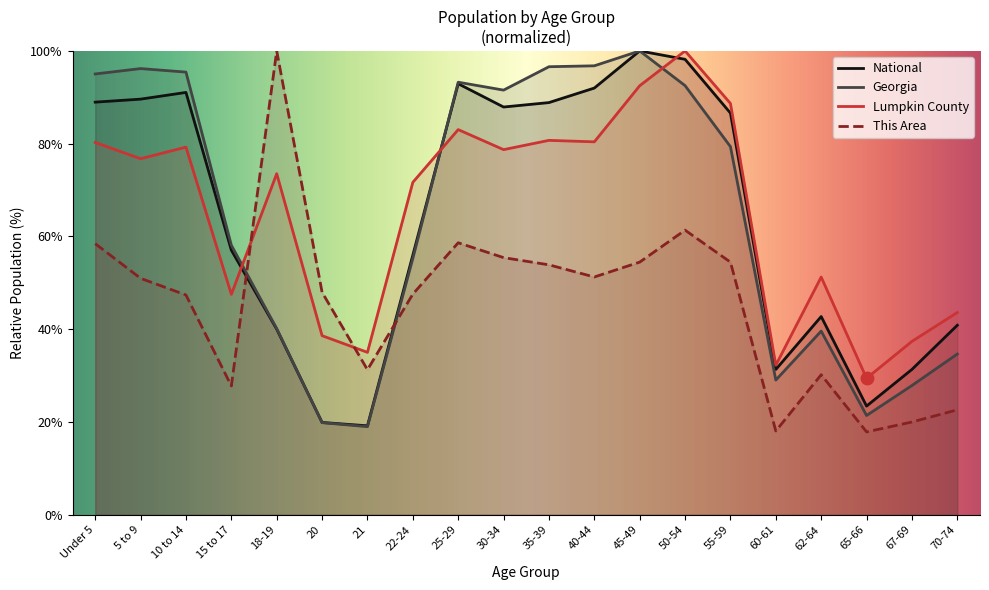

Which series contains the lowest Y value?

This Area